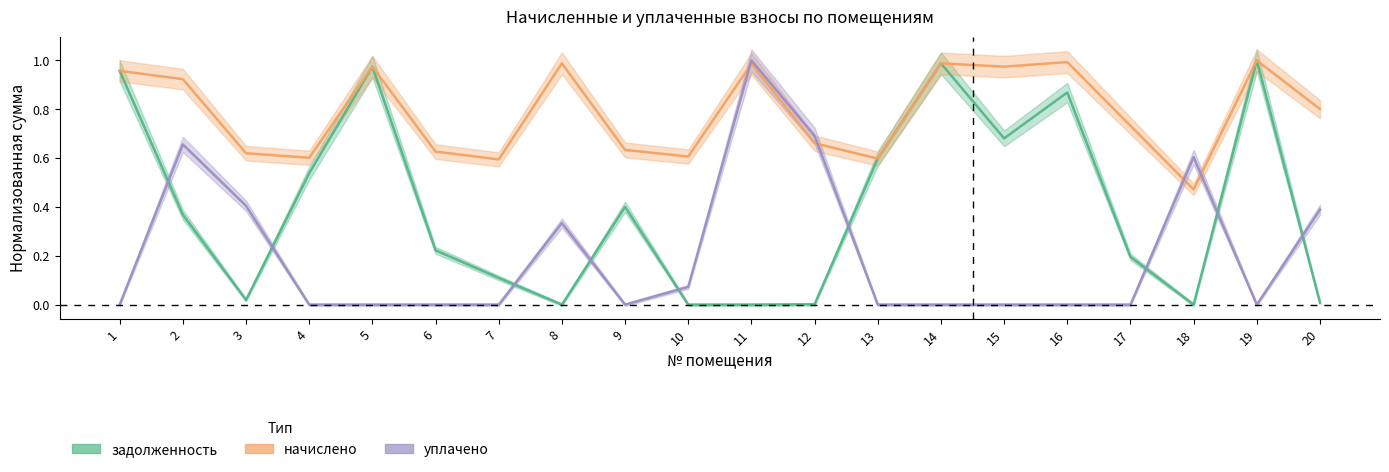

True or false: начислено and задолженность intersect in this chart.

False